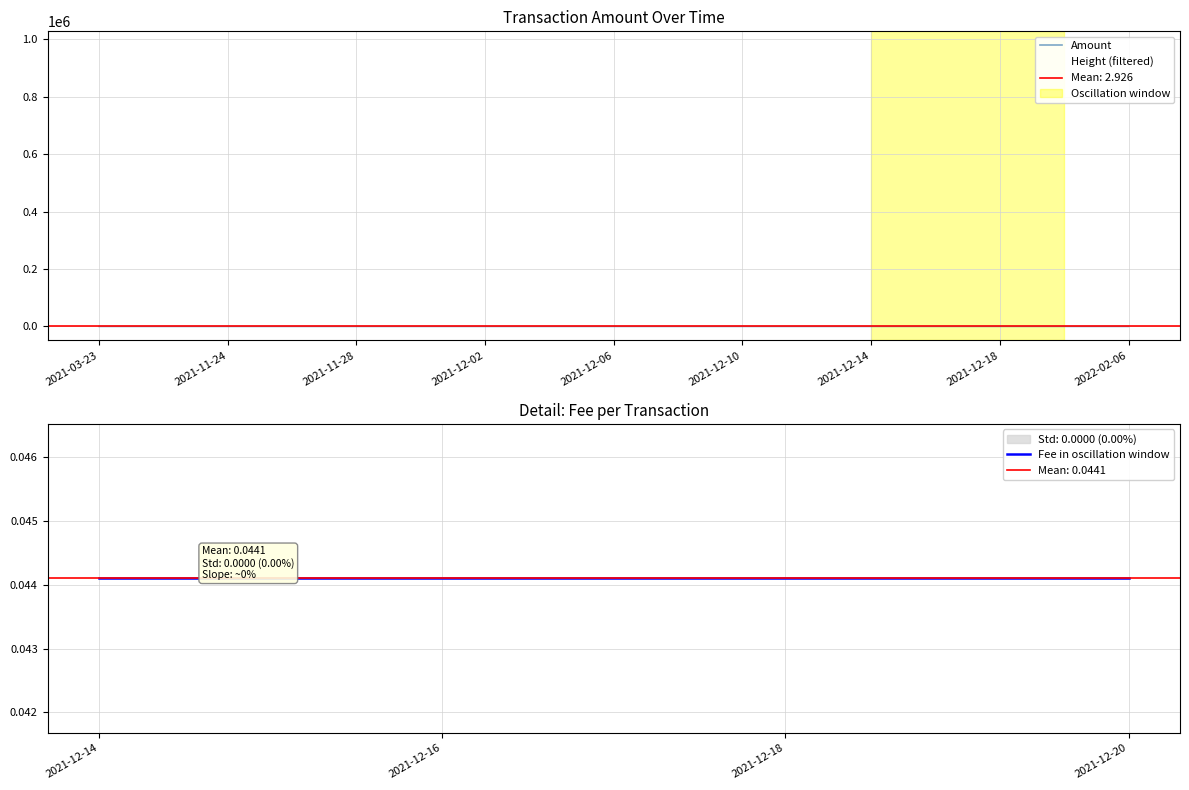

Where is Height nearest to the value 921496?

2021-11-22